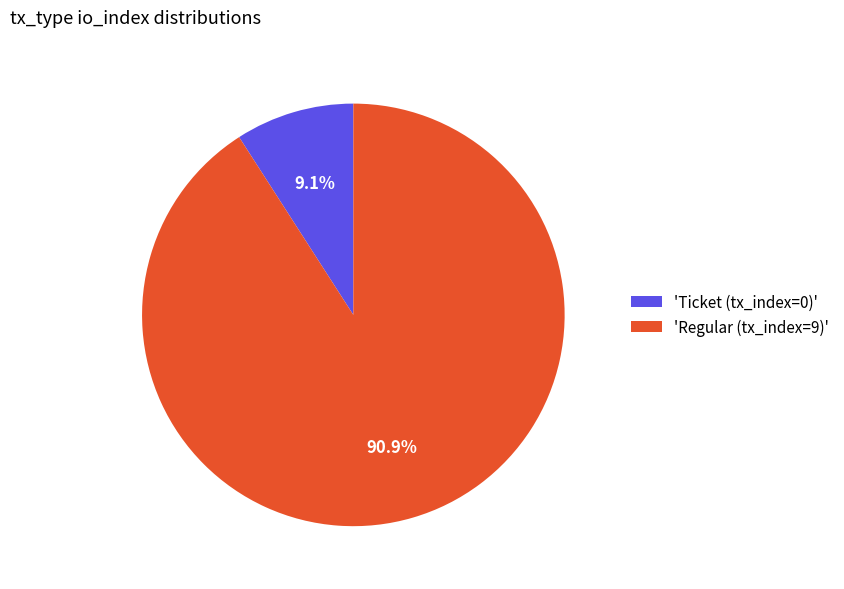

Which slice is the largest?

'Regular (tx_index=9)'